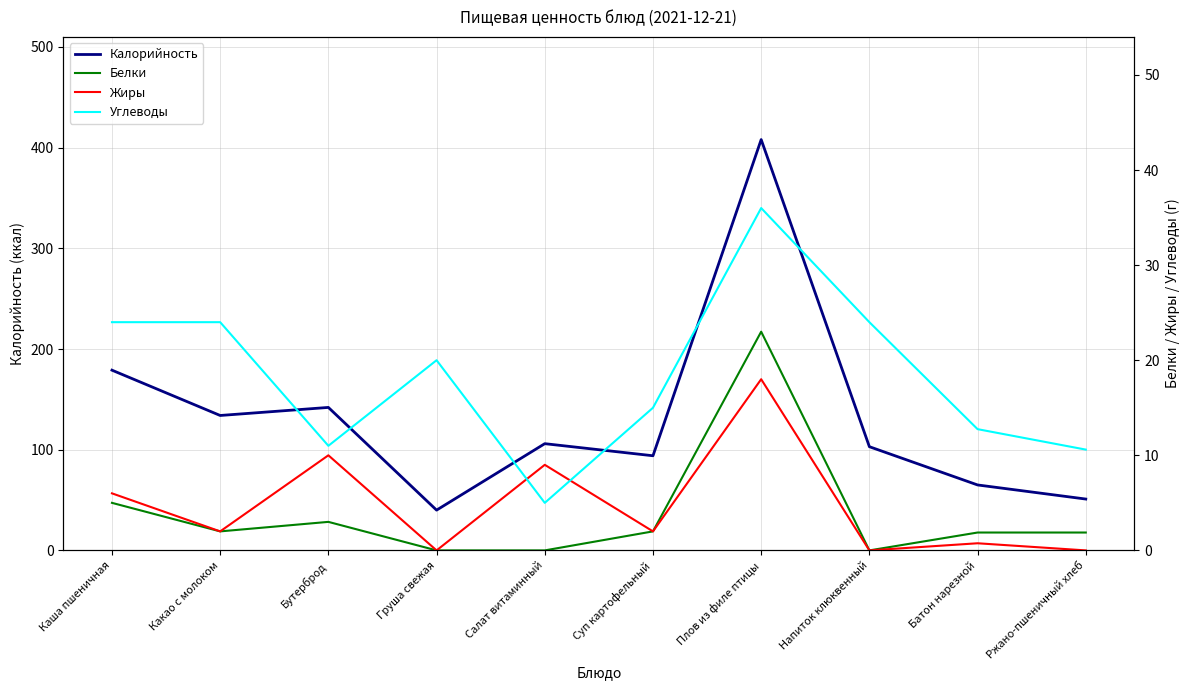

True or false: Углеводы has a value of 12.9 at Какао с молоком.

False